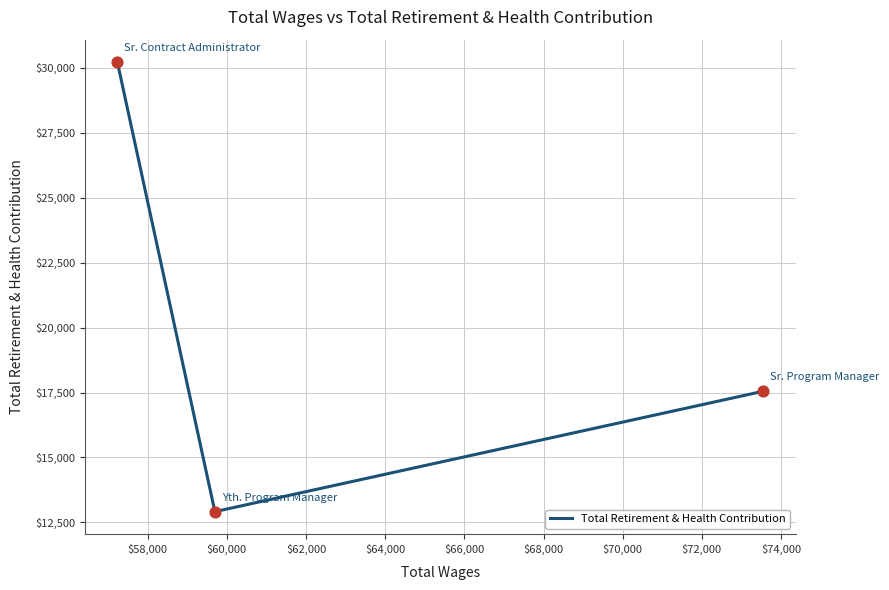

What is the sum of all values?

60684